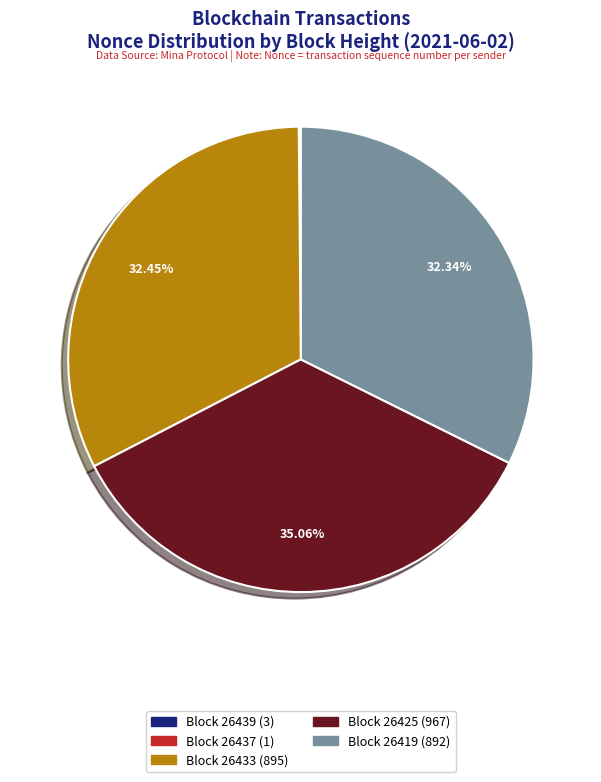

Which has a higher value, Block 26425 (967) or Block 26433 (895)?

Block 26425 (967)